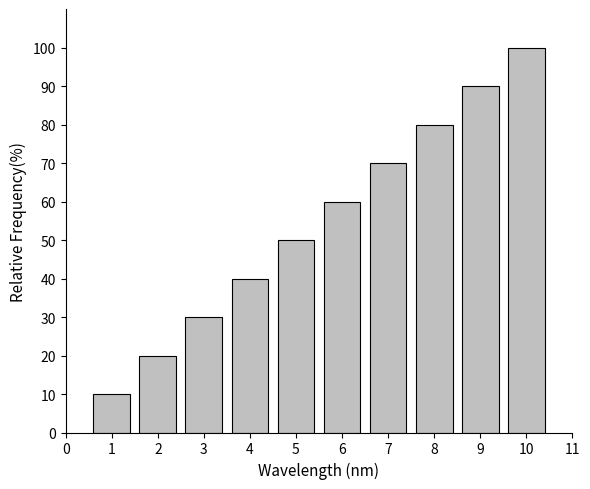

Reading left to right, extract all data points from this chart.

10	20	30	40	50	60	70	80	90	100